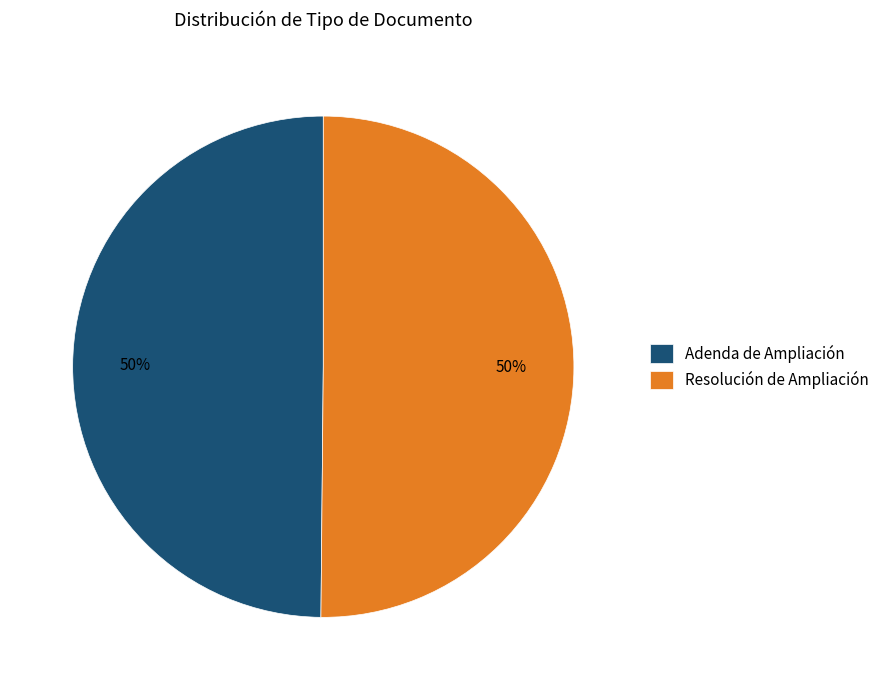

Is the sum of Resolución de Ampliación and Adenda de Ampliación greater than half?

Yes